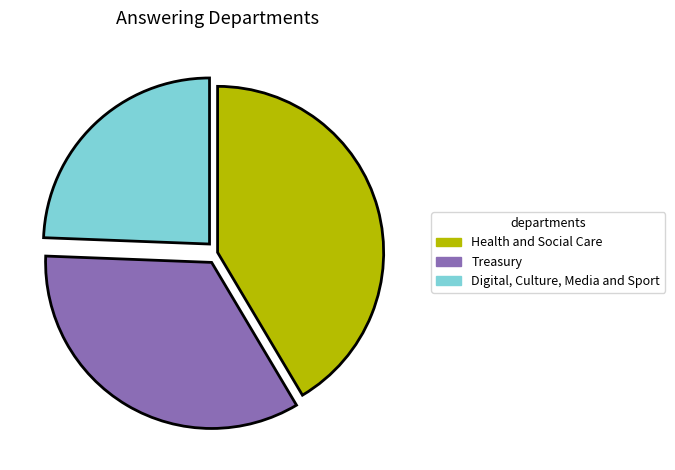

What is the largest slice in the pie chart?

Health and Social Care